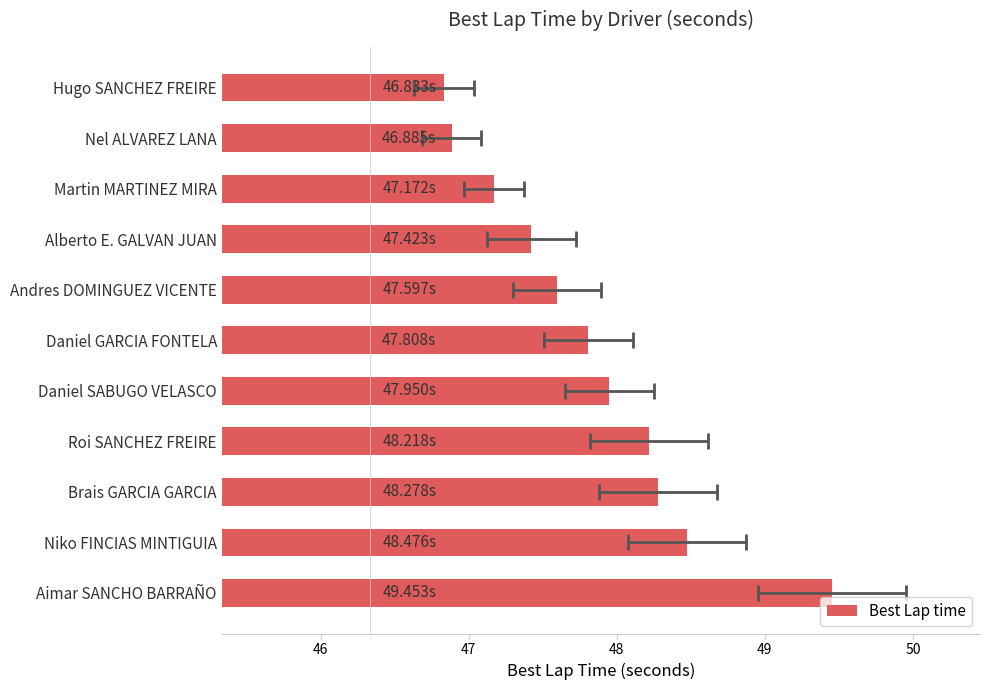

Reading left to right, transcribe all the data shown in this chart.

46.8	46.9	47.2	47.4	47.6	47.8	48.0	48.2	48.3	48.5	49.5